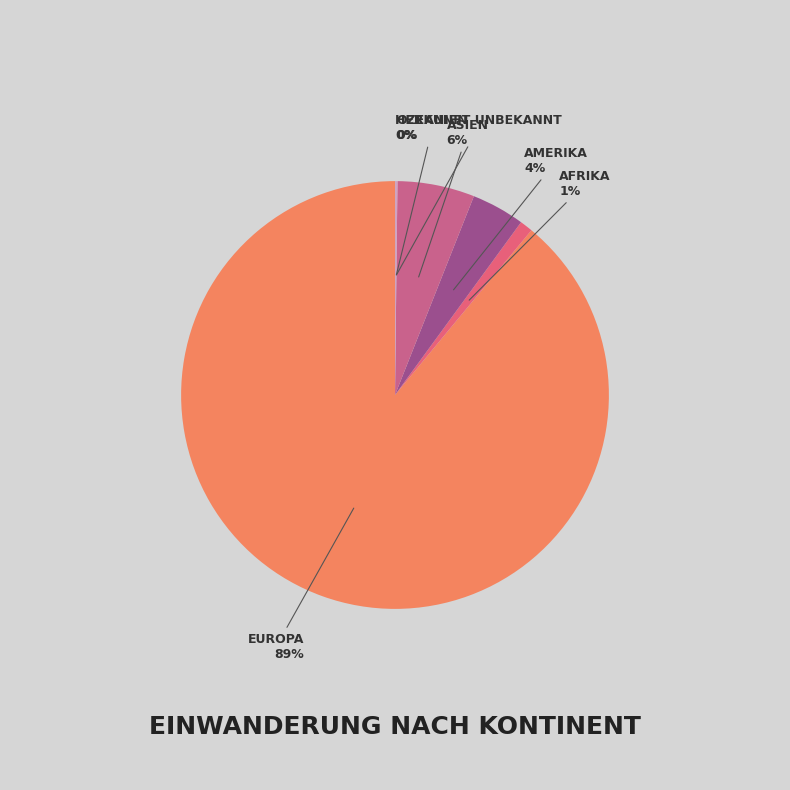

Which slice represents more than half of the pie?

Europa